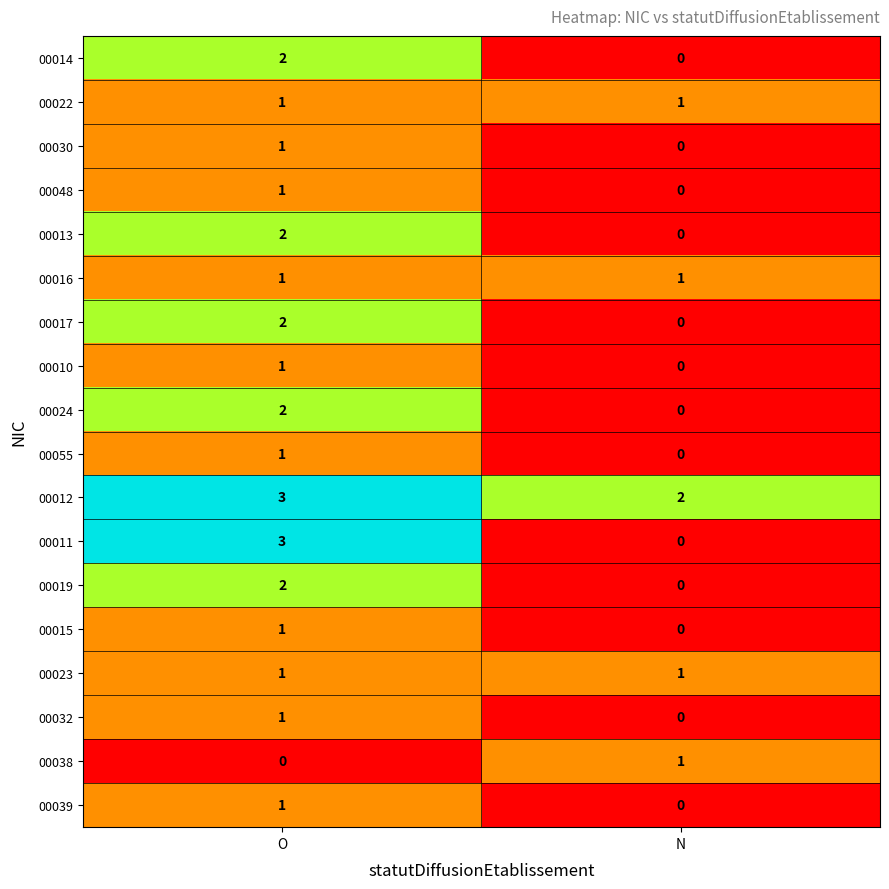

At which label is 00055 closest to 0?

N